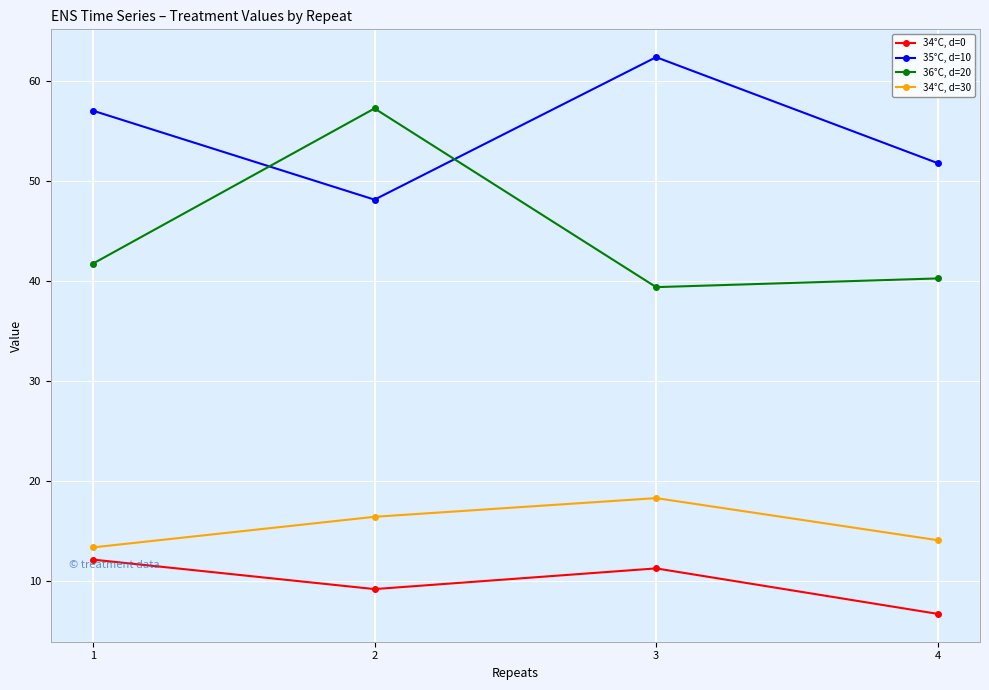

Which series has the largest range (max minus min)?

36°C, d=20